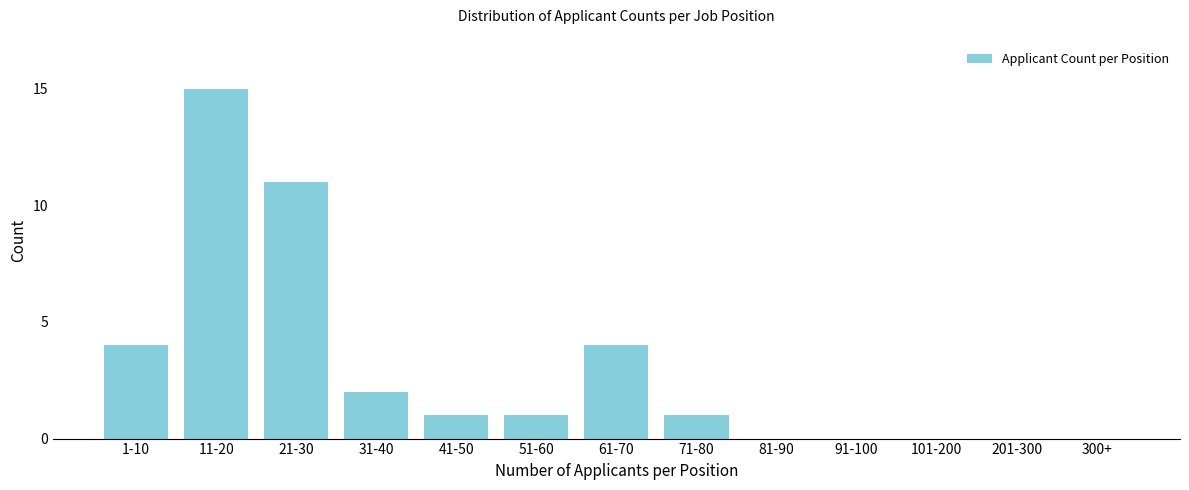

Reading left to right, list all the values displayed in this chart.

1-10=4	11-20=15	21-30=11	31-40=2	41-50=1	51-60=1	61-70=4	71-80=1	81-90=0	91-100=0	101-200=0	201-300=0	300+=0